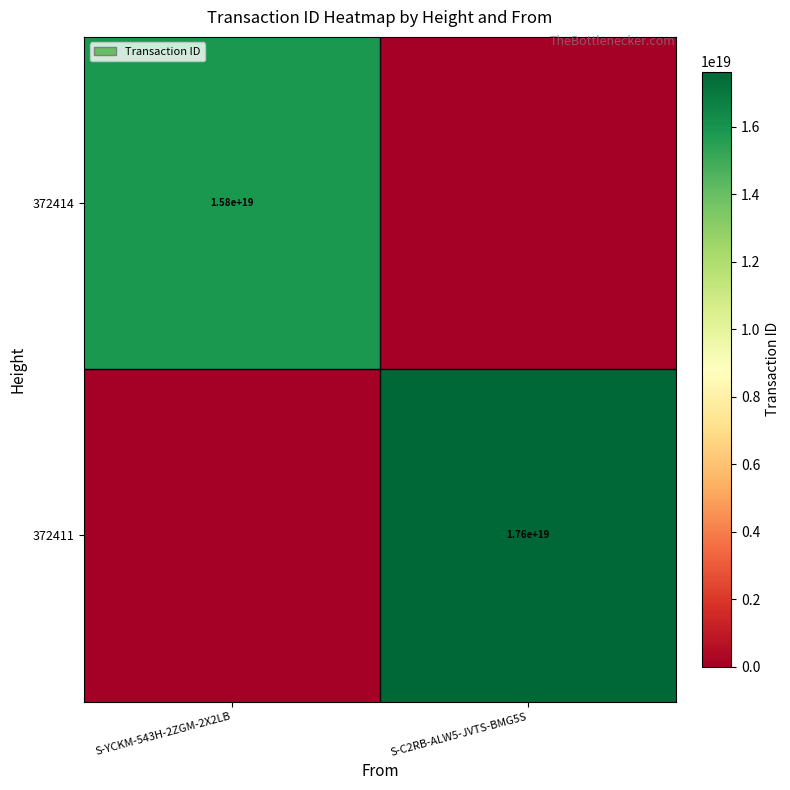

The 372411 series shows 11834987876310331392 at S-C2RB-ALW5-JVTS-BMG5S. True or false?

False